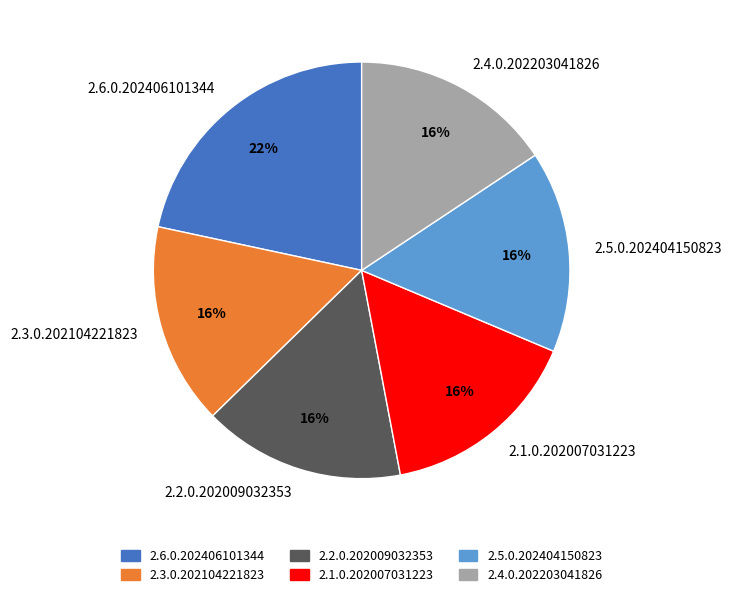

Is 2.5.0.202404150823 the majority of the pie?

No